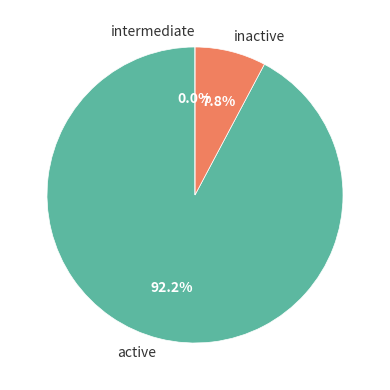

True or false: F accounts for 1% of the total.

False